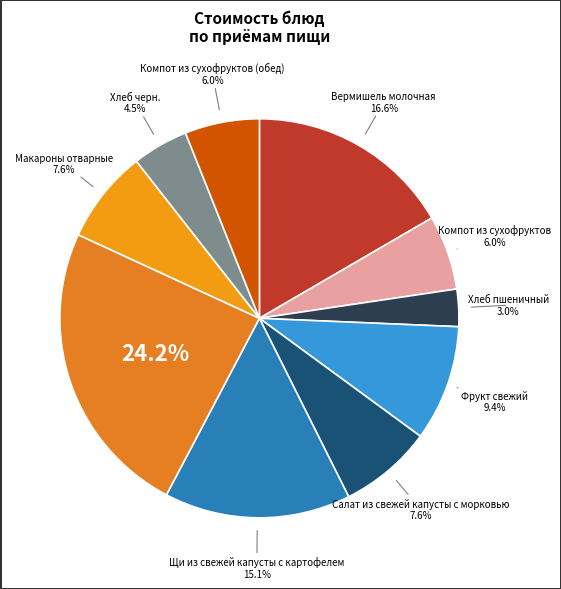

Is there any slice that represents more than half of the pie?

No